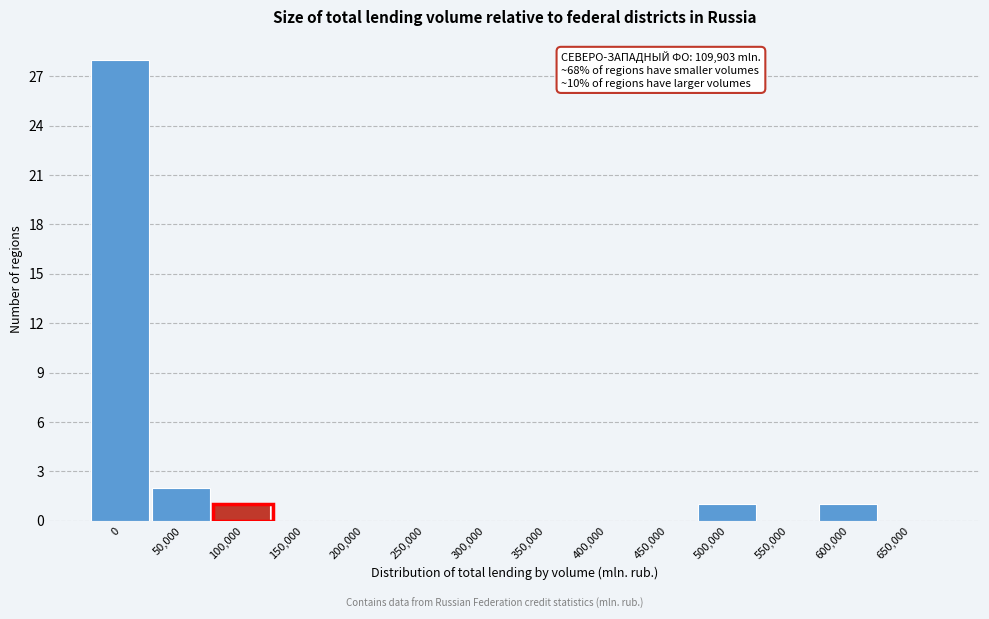

Reading right to left, what are all the values shown in this chart?

650,000=0	600,000=1	550,000=0	500,000=1	450,000=0	400,000=0	350,000=0	300,000=0	250,000=0	200,000=0	150,000=0	100,000=1	50,000=2	0=28